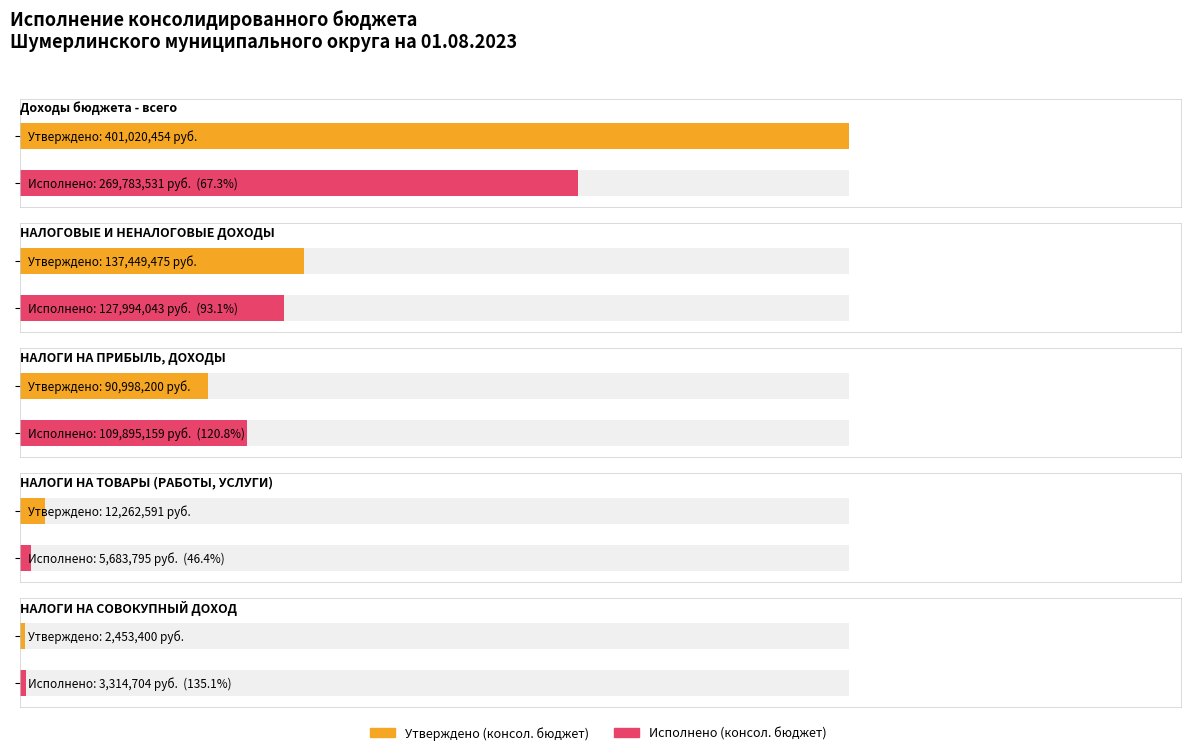

True or false: Утверждено (консол. бюджет) has a value of 90998200.0 at НАЛОГИ НА ПРИБЫЛЬ, ДОХОДЫ.

True